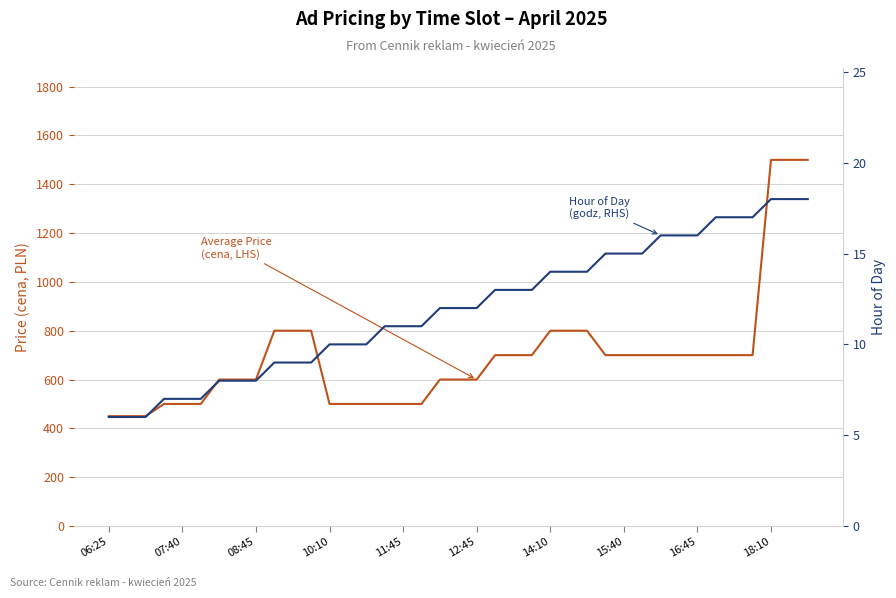

True or false: Average Price (cena) and Hour of Day (godz) cross at least once.

False